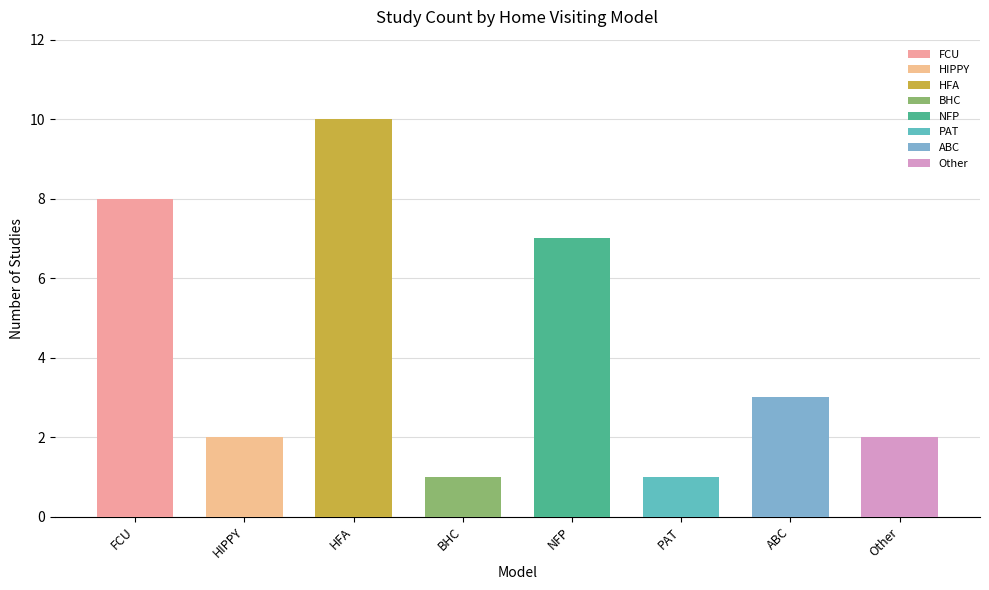

Reading left to right, transcribe all the data shown in this chart.

Family Check-Up® For Children=8	Home Instruction for Parents of Preschool Youngsters=2	Healthy Families America (HFA)®=10	Building Healthy Children (BHC)=1	Nurse-Family Partnership (NFP)®=7	Parents as Teachers (PAT)®=1	Attachment and Biobehavioral Catch-Up=3	Other=2